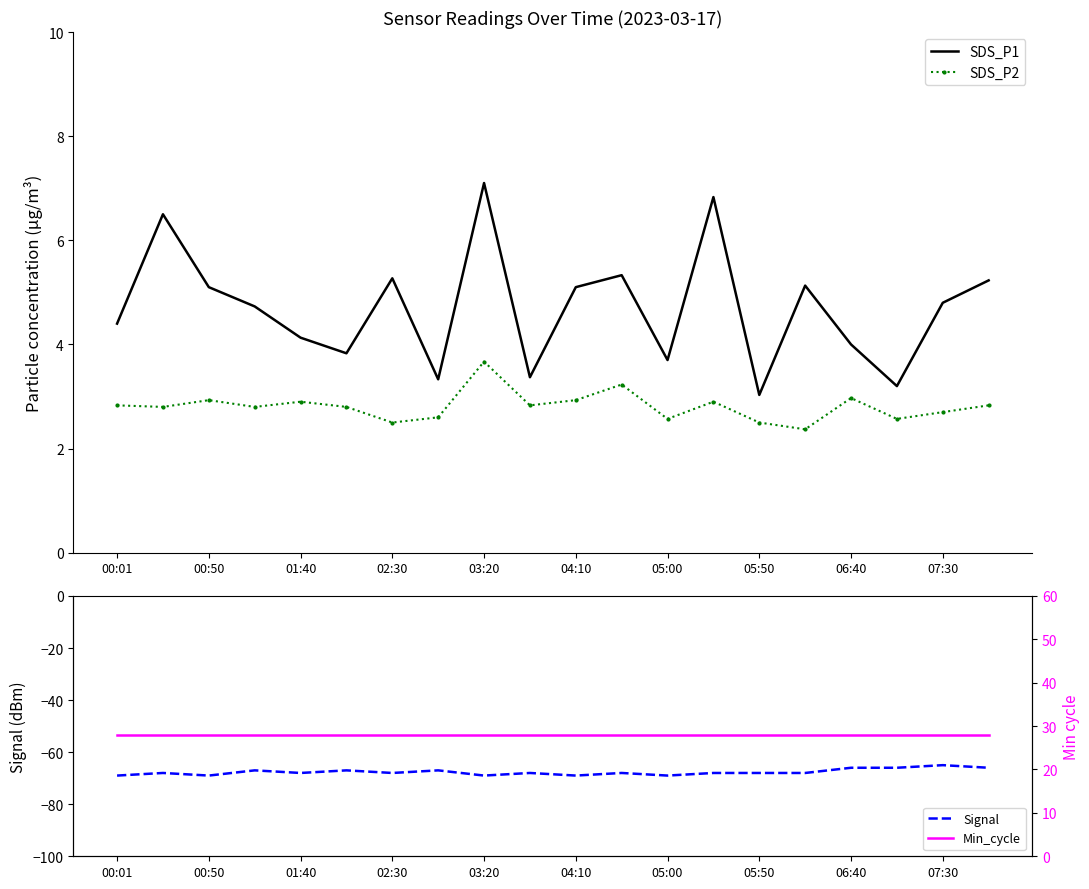

At which category does the chart reach its peak across all series?

00:01